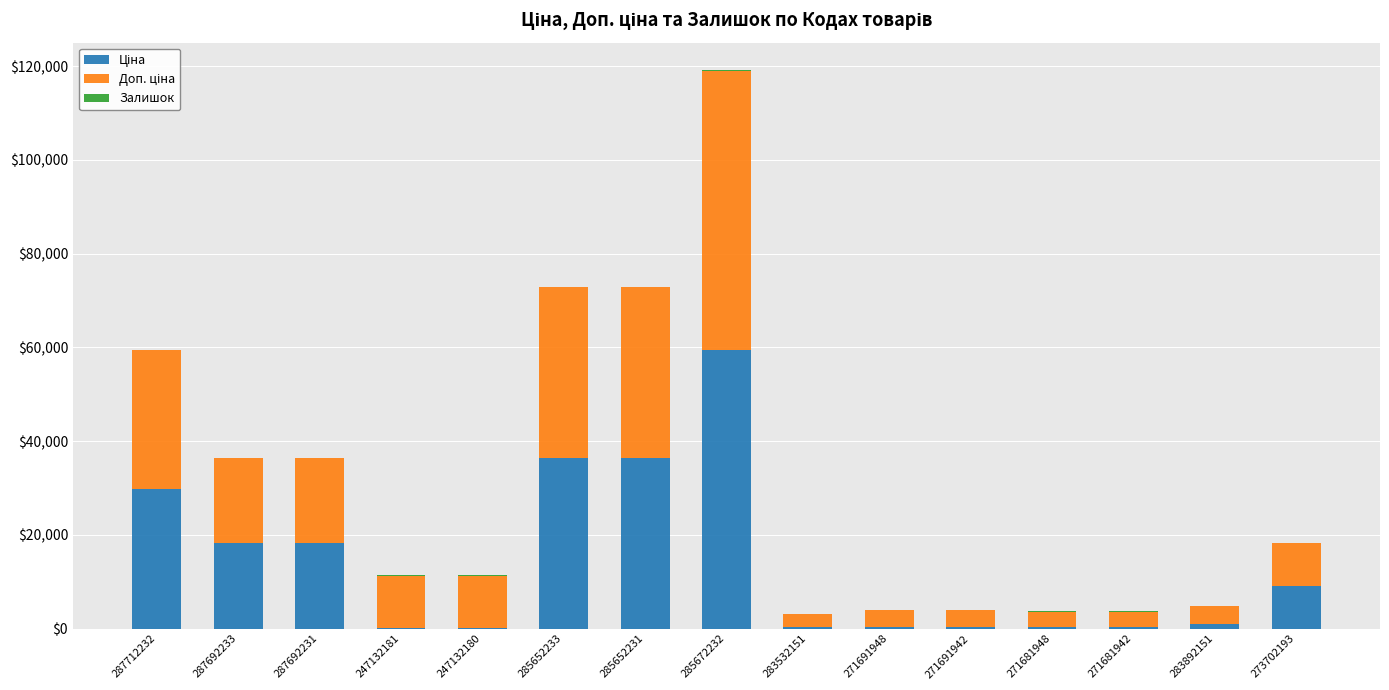

At which category is the sum across all series the highest?

285672232